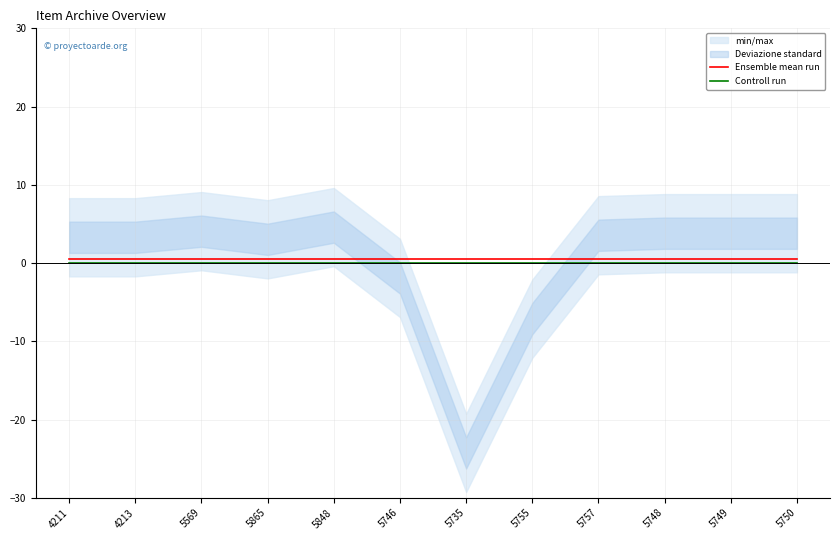

What is the label of the 6th point from the right?

5735